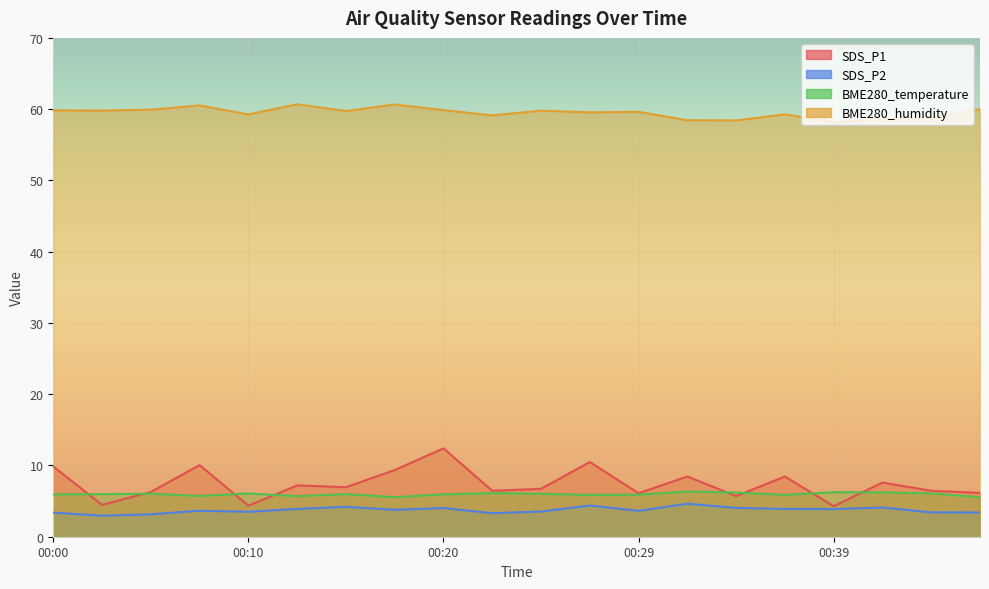

Where is the first local maximum for BME280_humidity?

00:08